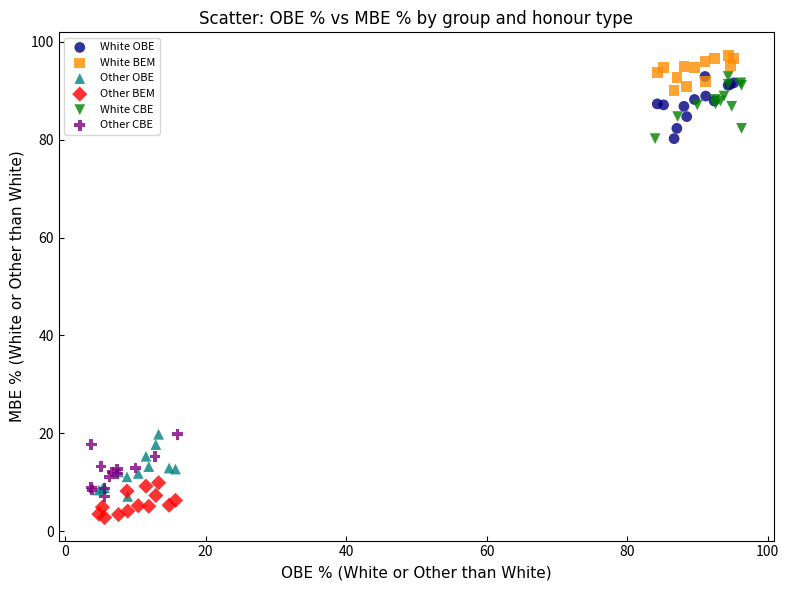

Which series reaches the maximum Y coordinate?

White BEM